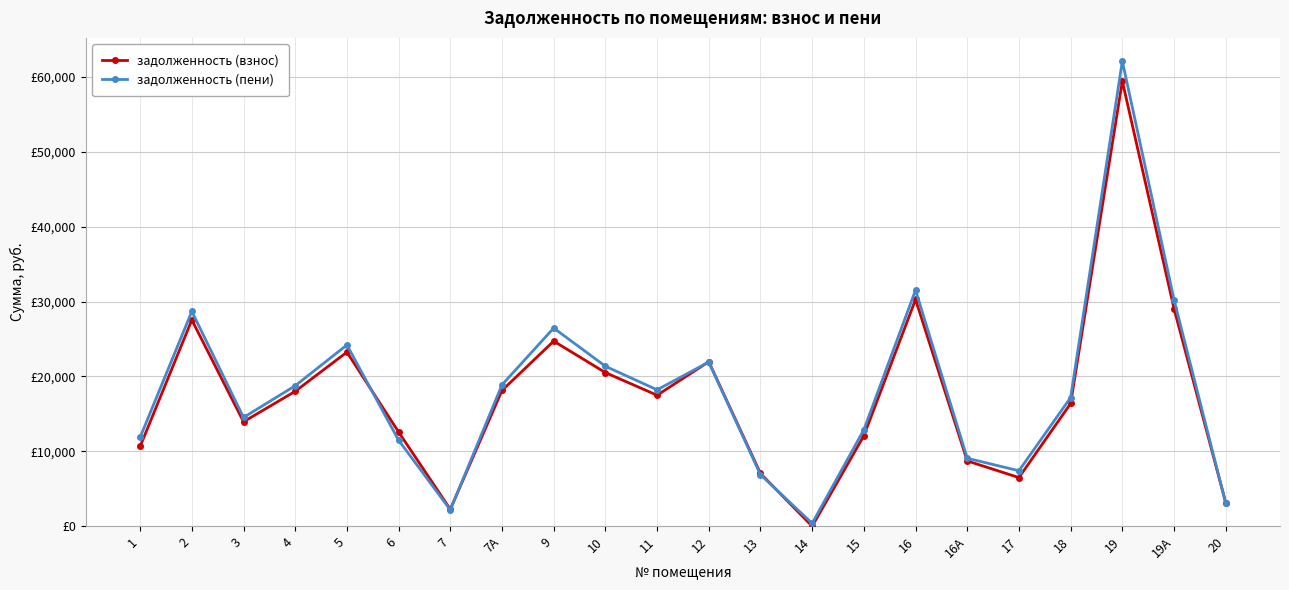

Does the chart have visible grid lines?

Yes